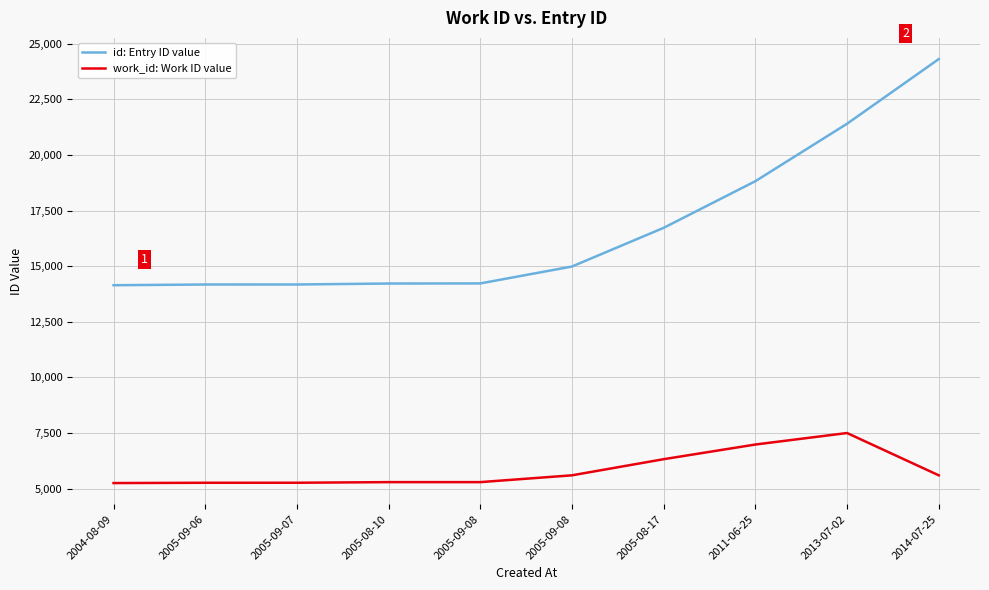

Which series has the largest total across all categories?

id: Entry ID value